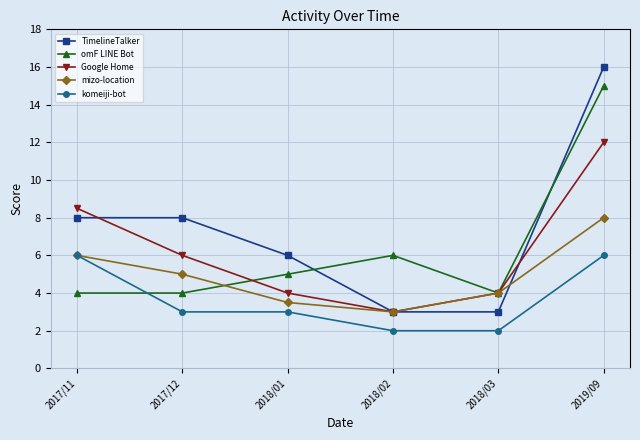

Does the chart have visible grid lines?

Yes